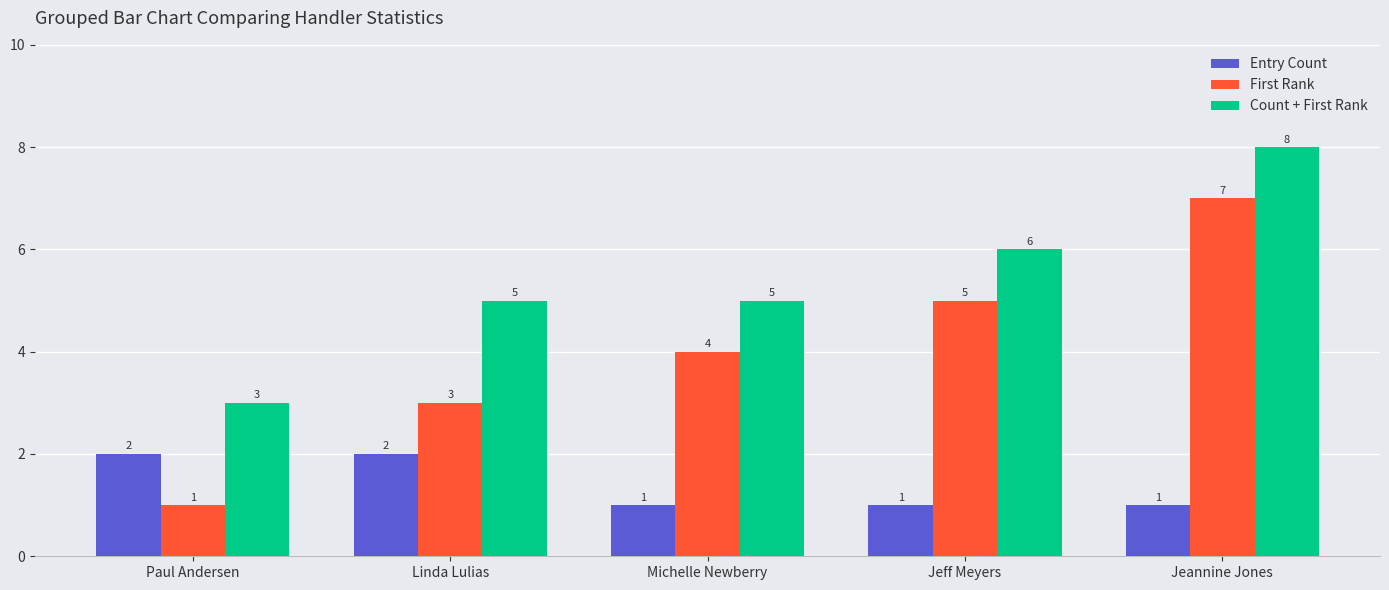

How many bars are there in each group?

3